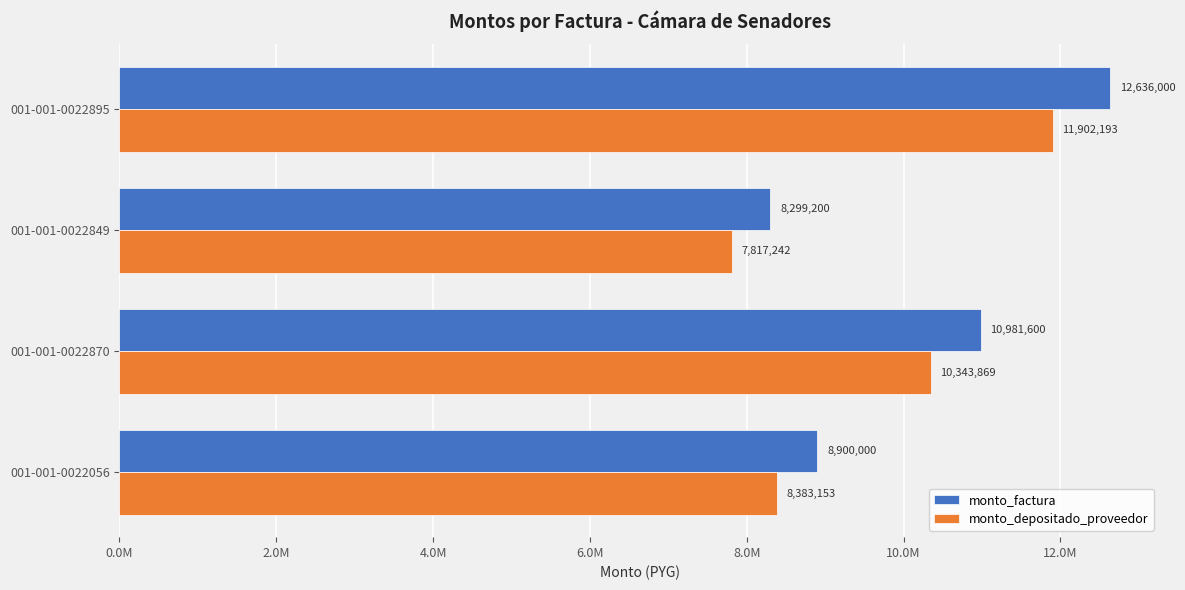

What is the maximum value shown in the chart?

12636000